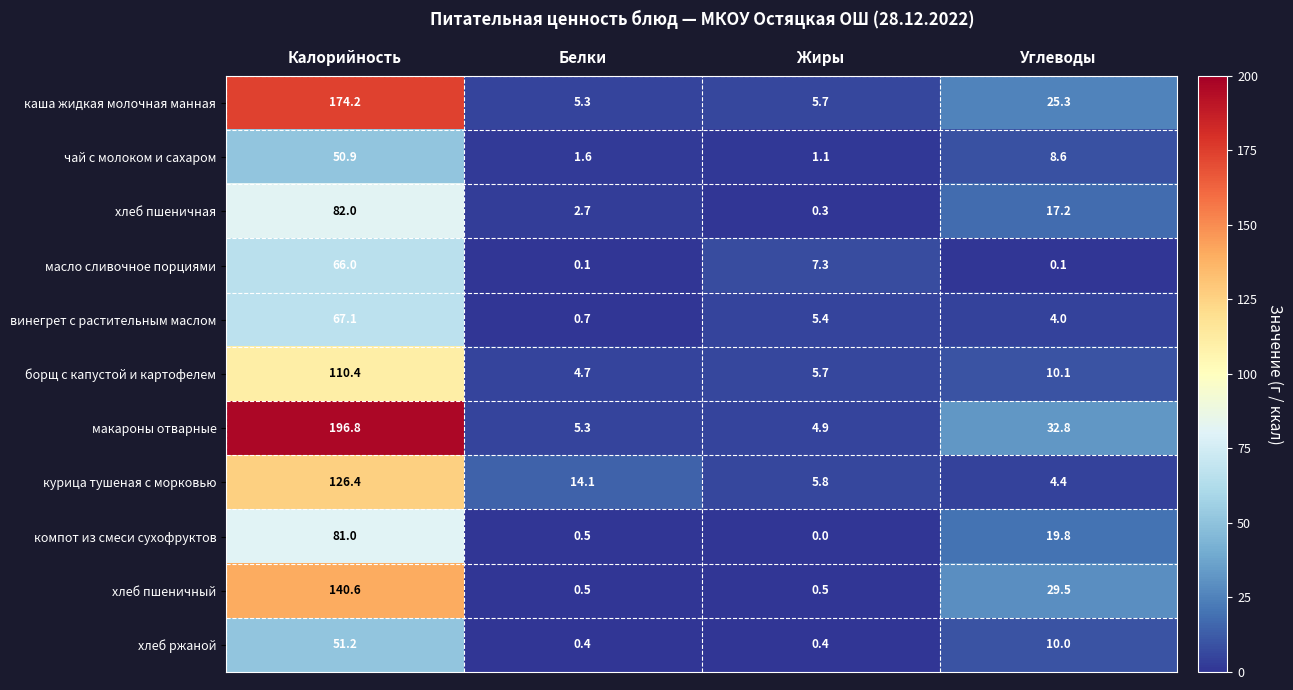

Which series has the widest spread of values?

макароны отварные